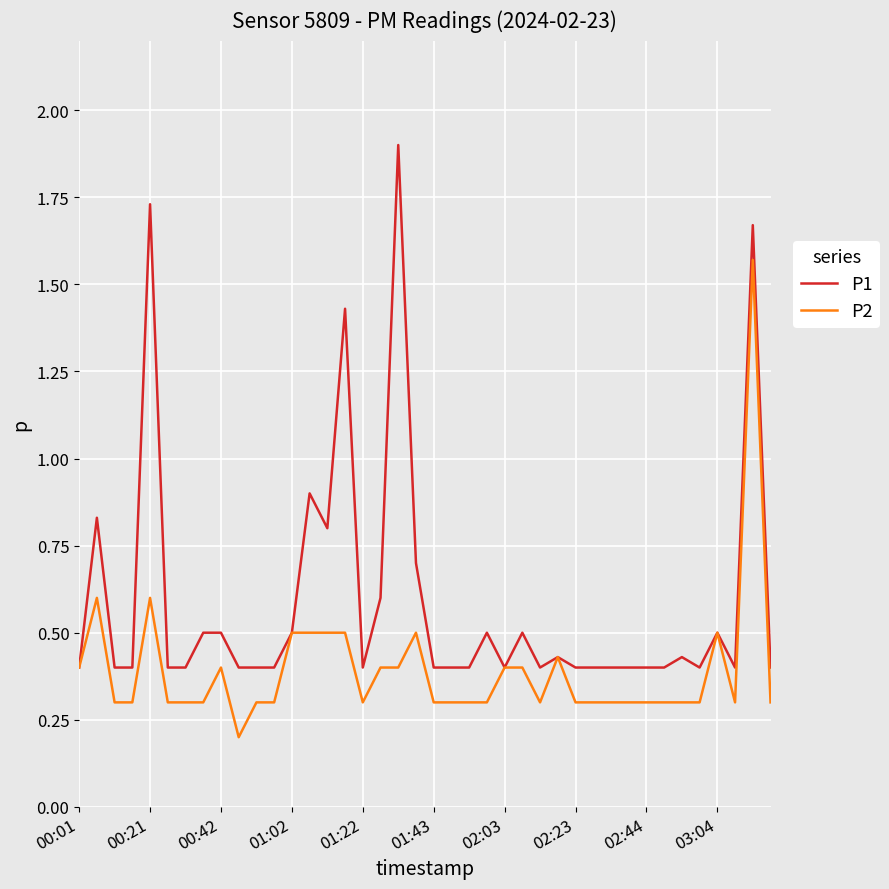

What are all the series names shown in the legend?

P1, P2